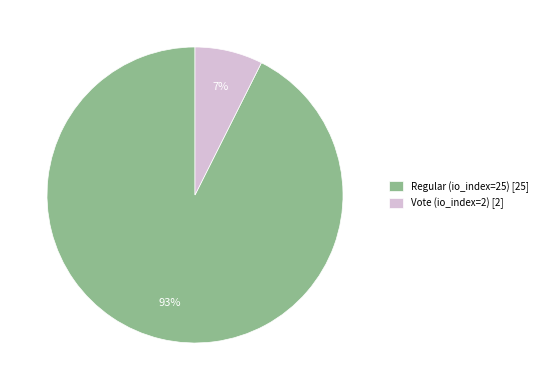

How many segments does this pie chart have?

2